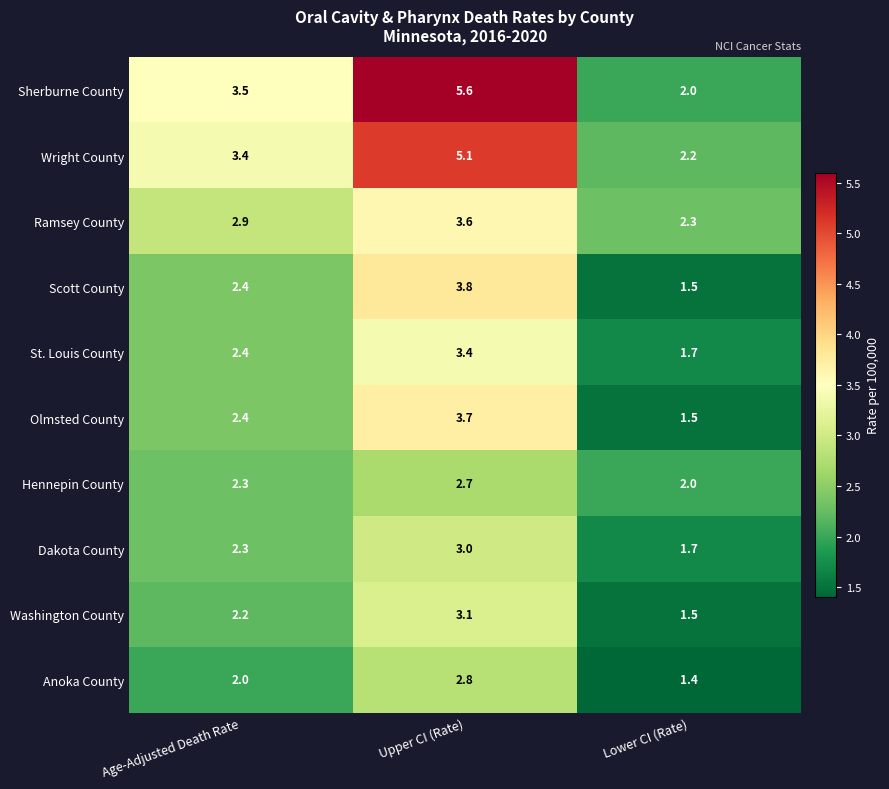

The value of Wright County at Upper CI (Rate) is 7.1. True or false?

False